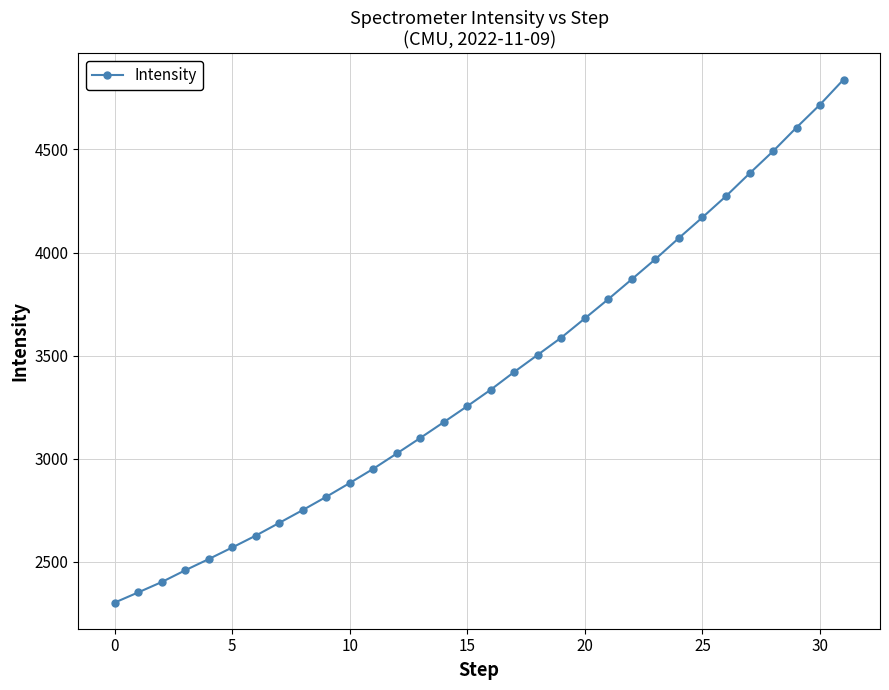

Count the number of categories in the chart.

32